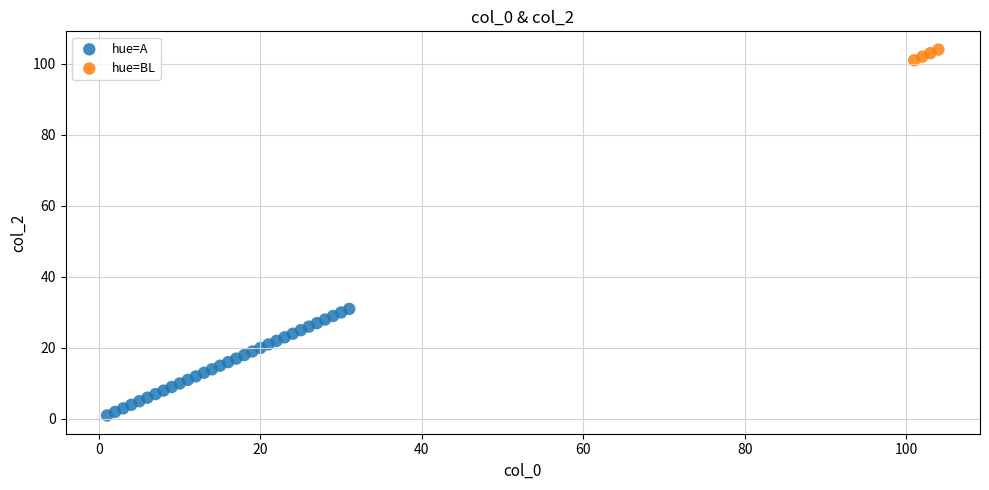

Which series contains the lowest Y value?

hue=A